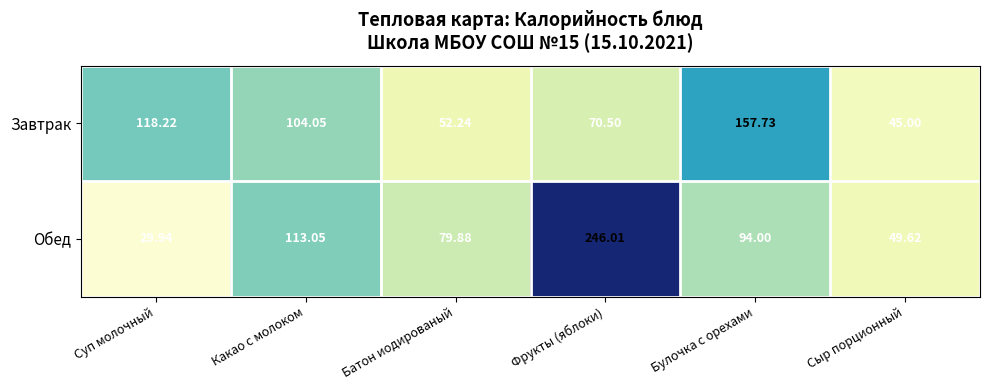

Which category has the lowest value across all series?

Суп молочный